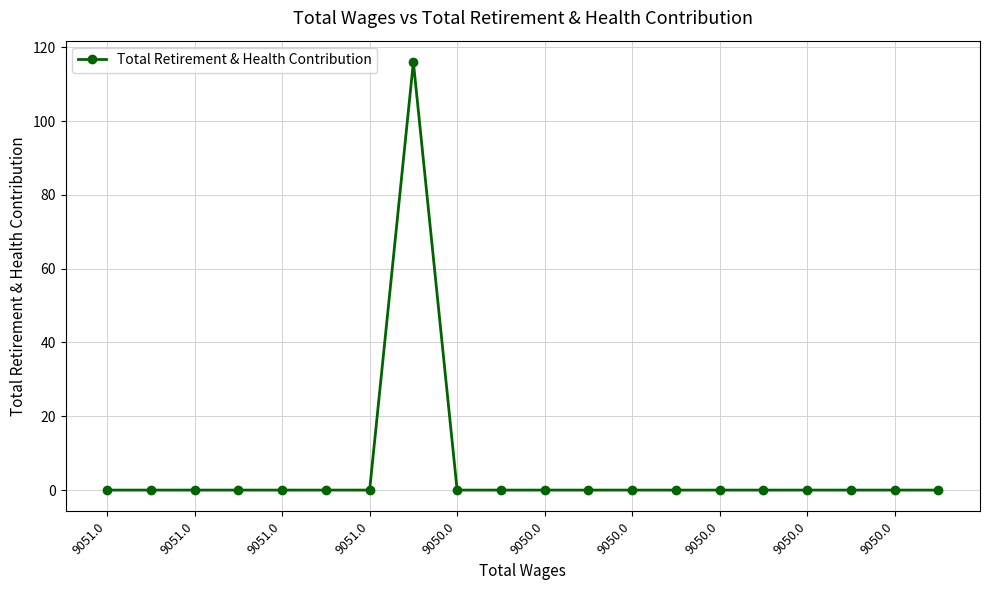

What is the greatest value displayed?

116